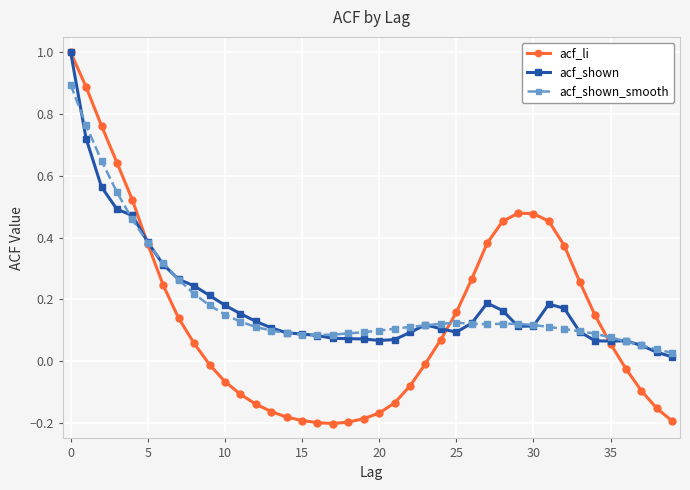

How many lines are shown in the chart?

3